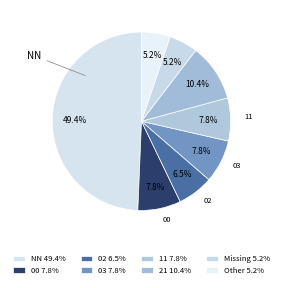

How many segments does this pie chart have?

8